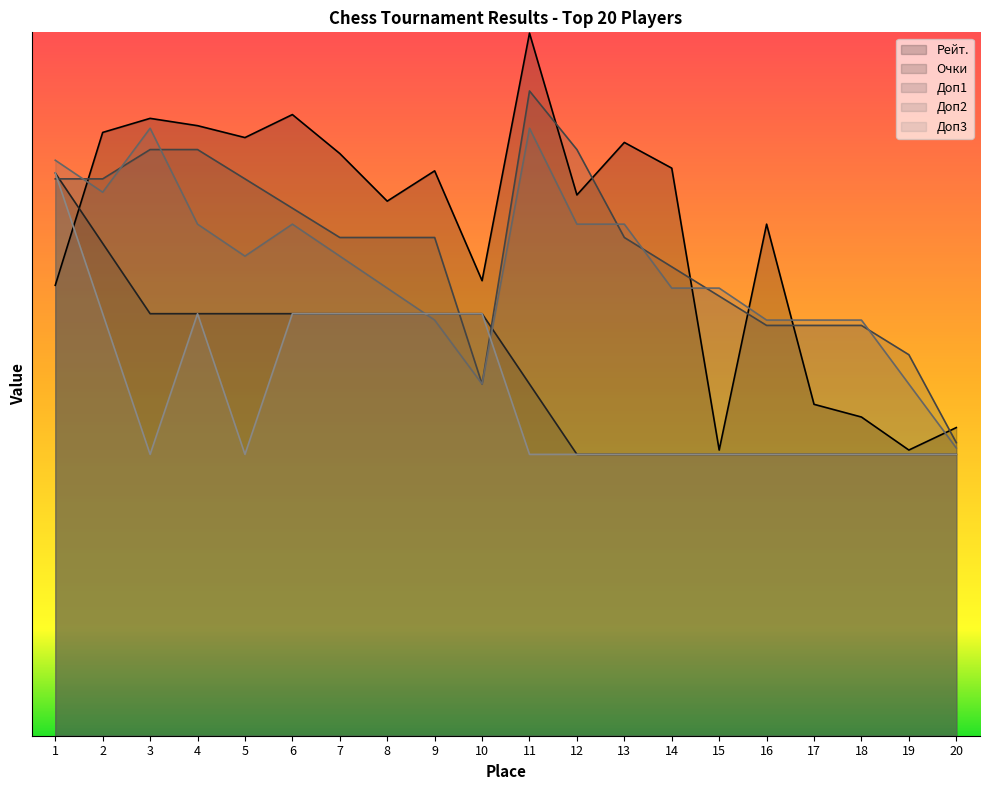

What is the total value across all series at 9?

49.5